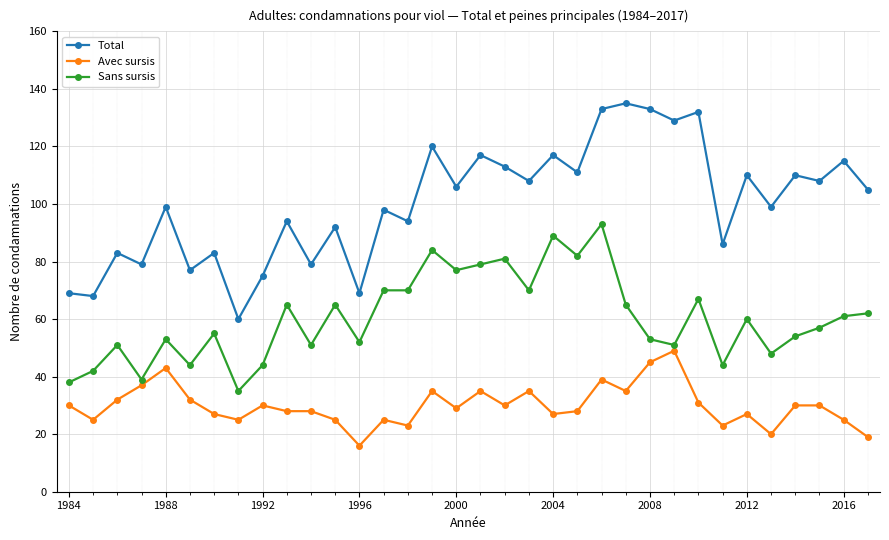

List the series in order of their overall mean, highest first.

Total, Sans sursis, Avec sursis